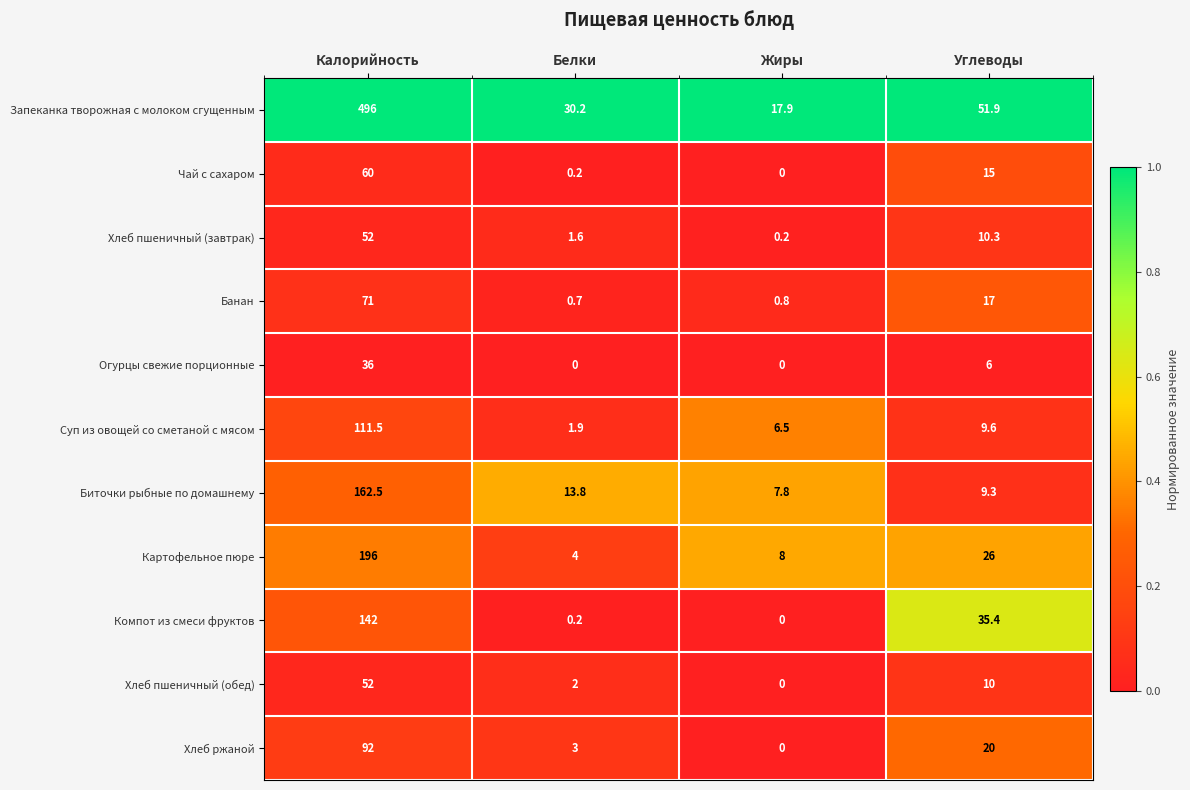

Which category has the highest value in the Суп из овощей со сметаной с мясом series?

Калорийность